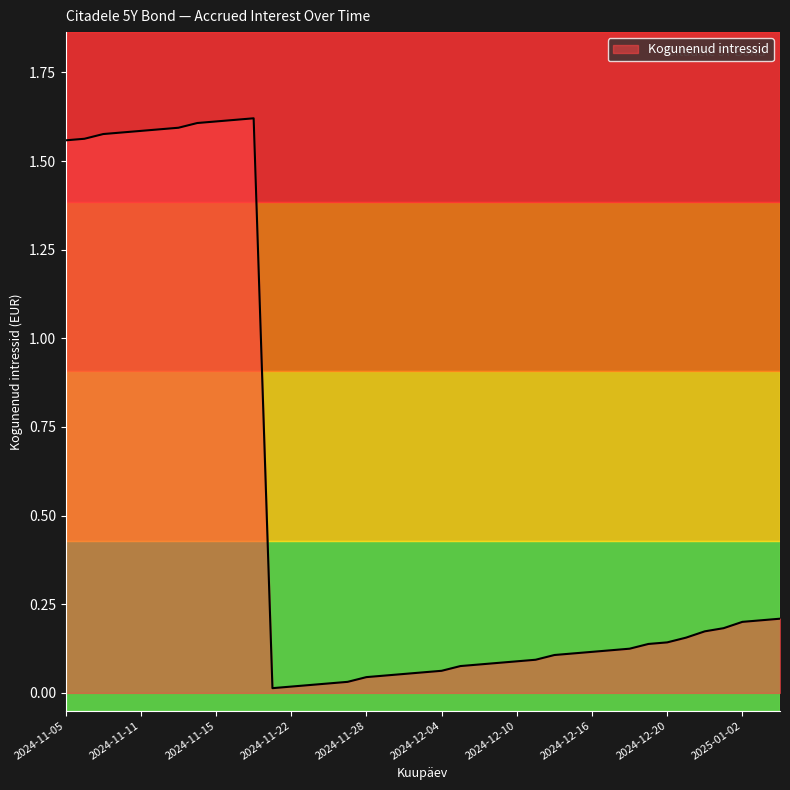

Reading left to right, extract all data points from this chart.

2025-01-06=0.2	2025-01-03=0.2	2025-01-02=0.2	2024-12-30=0.2	2024-12-27=0.2	2024-12-23=0.2	2024-12-20=0.1	2024-12-19=0.1	2024-12-18=0.1	2024-12-17=0.1	2024-12-16=0.1	2024-12-13=0.1	2024-12-12=0.1	2024-12-11=0.1	2024-12-10=0.1	2024-12-09=0.1	2024-12-06=0.1	2024-12-05=0.1	2024-12-04=0.1	2024-12-03=0.1	2024-12-02=0.1	2024-11-29=0.0	2024-11-28=0.0	2024-11-27=0.0	2024-11-26=0.0	2024-11-25=0.0	2024-11-22=0.0	2024-11-21=0.0	2024-11-19=1.6	2024-11-18=1.6	2024-11-15=1.6	2024-11-14=1.6	2024-11-13=1.6	2024-11-12=1.6	2024-11-11=1.6	2024-11-08=1.6	2024-11-07=1.6	2024-11-06=1.6	2024-11-05=1.6